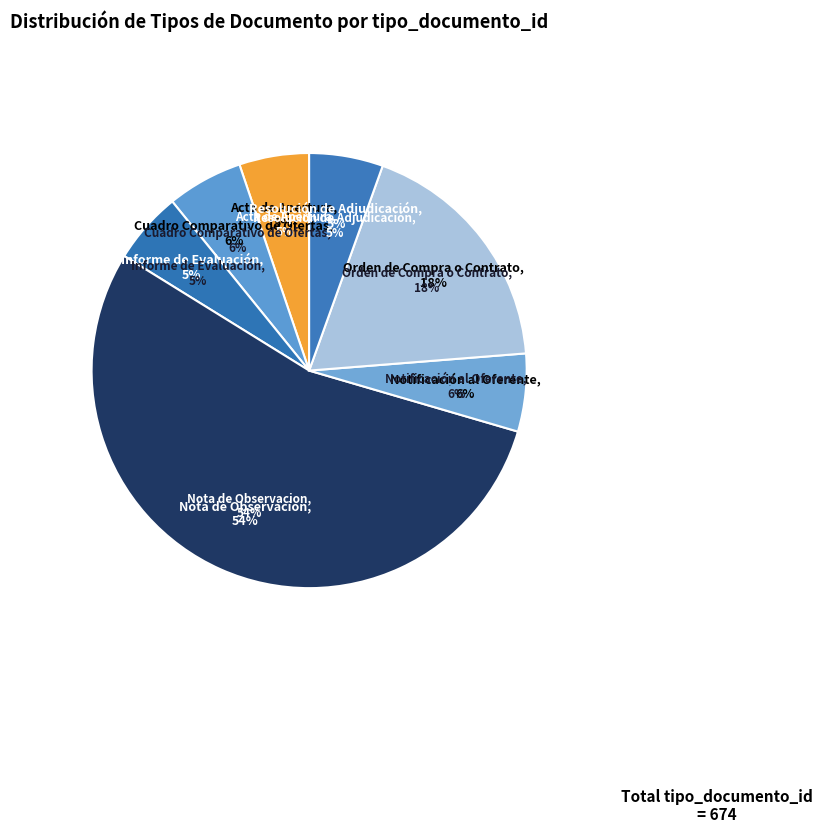

What is the smallest slice in the pie chart?

Acta de Apertura